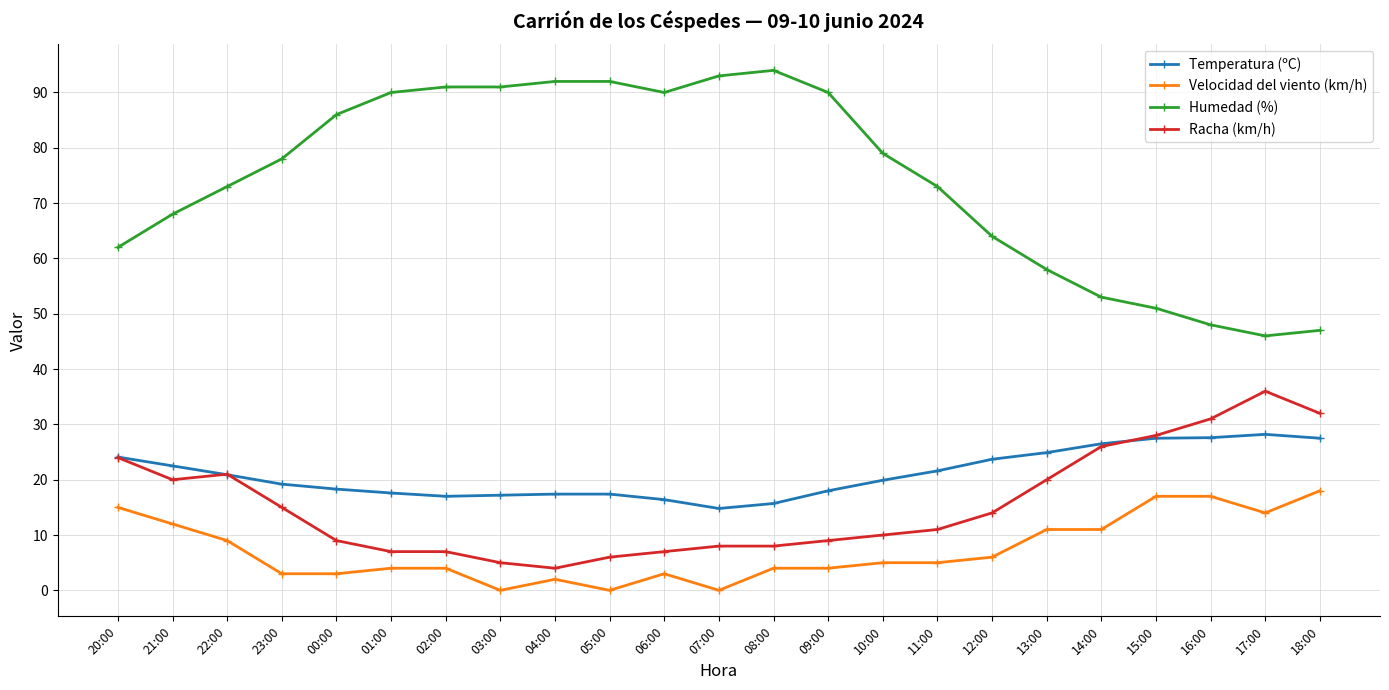

What is the sum of all Velocidad del viento (km/h) values?

167.0